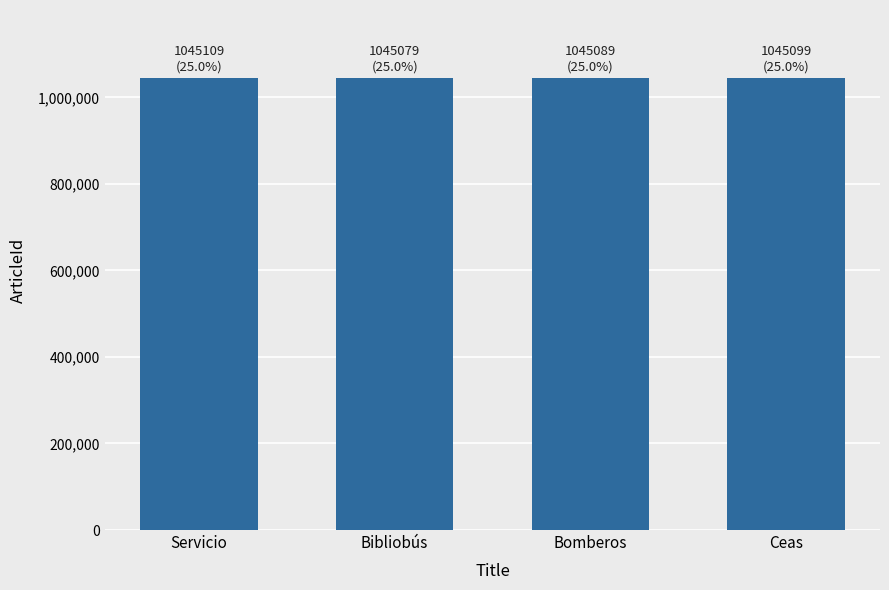

Count the values in the range 1045089 to 1045109.

3